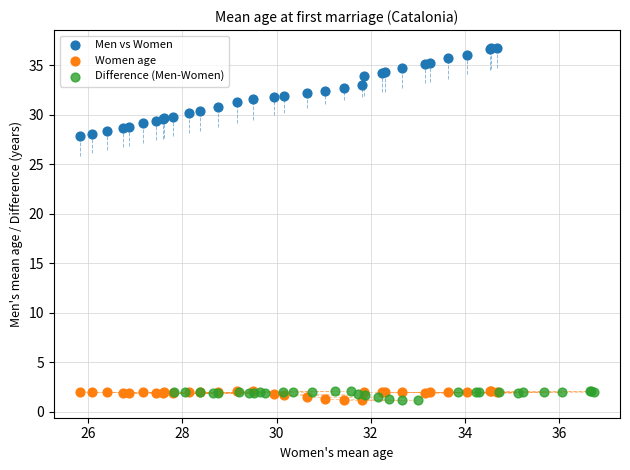

Which series has the largest Y range (max minus min)?

Men vs Women